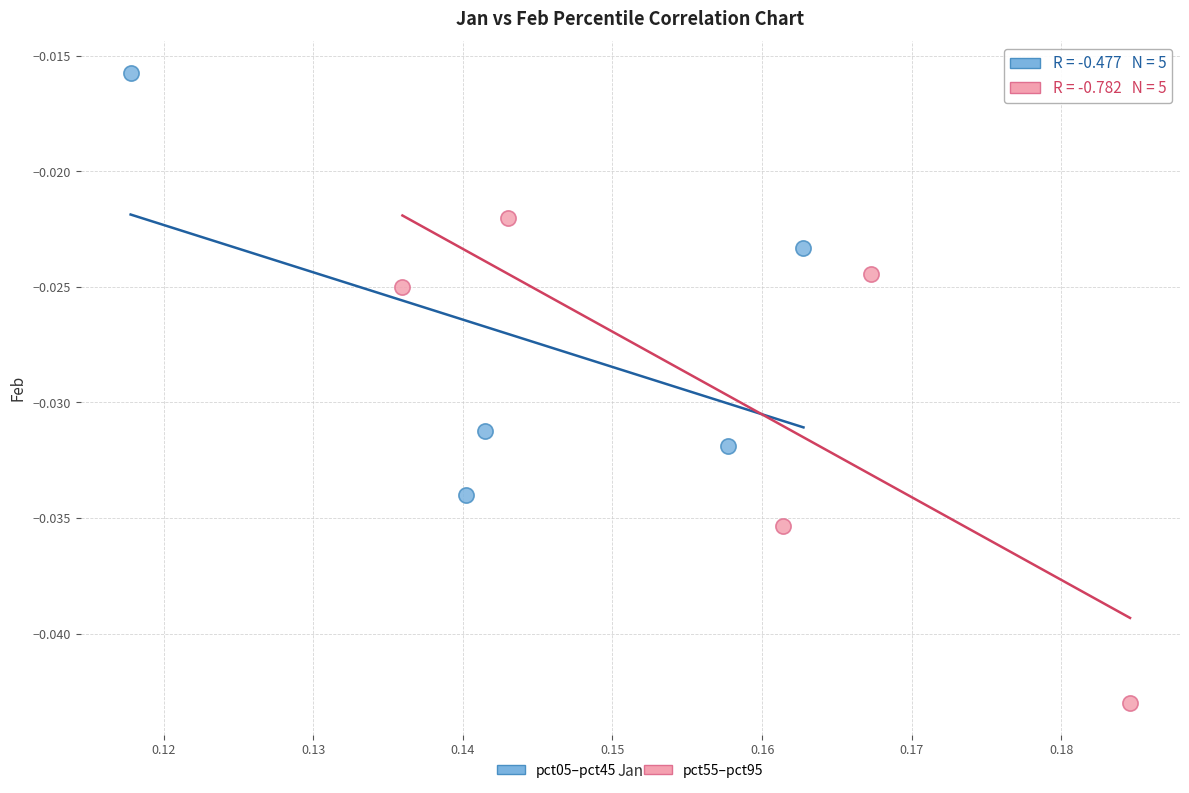

Which series has the widest spread of Y values?

pct55–pct95